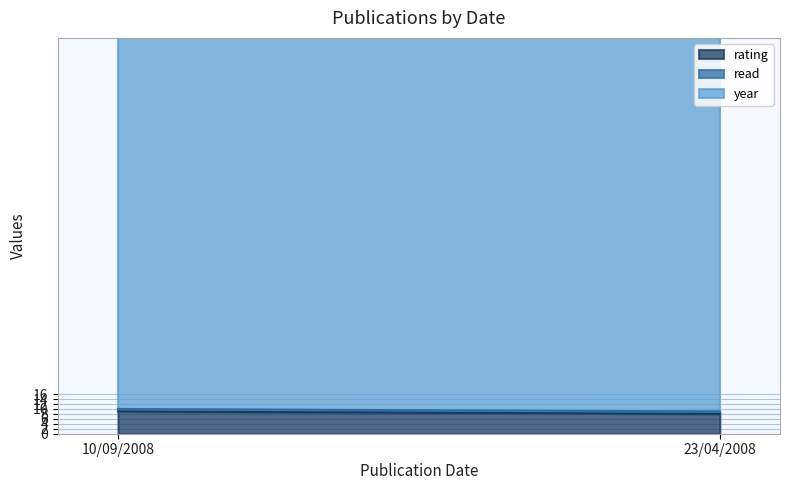

Is it true that year equals 2008 at 23/04/2008?

True